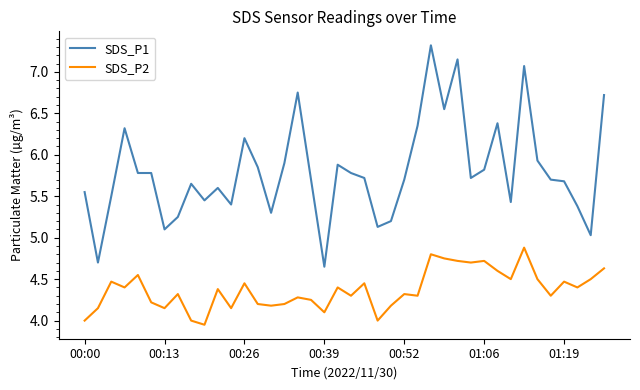

What is the difference between the maximum and minimum values in the SDS_P1 series?

2.7